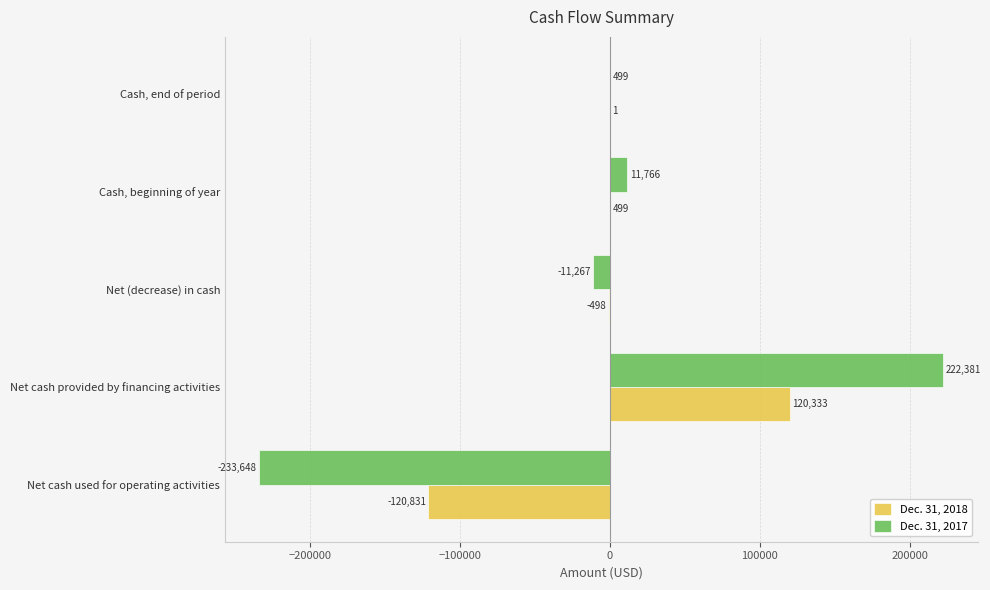

The Dec. 31, 2018 series shows 203947 at Net cash provided by financing activities. True or false?

False